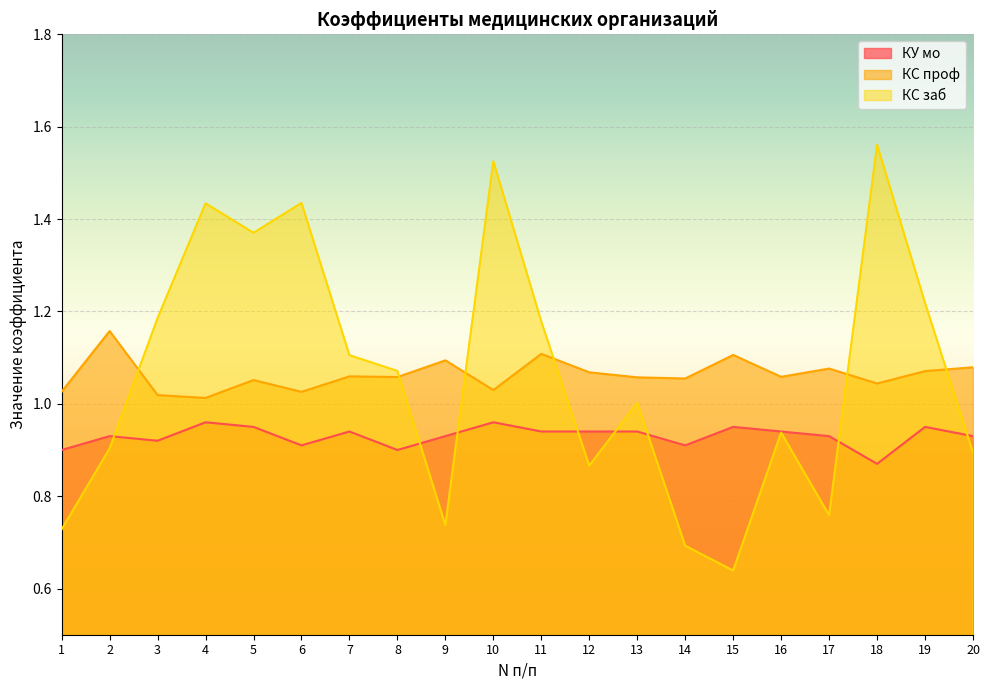

What is the sum of all КС заб values?

21.2